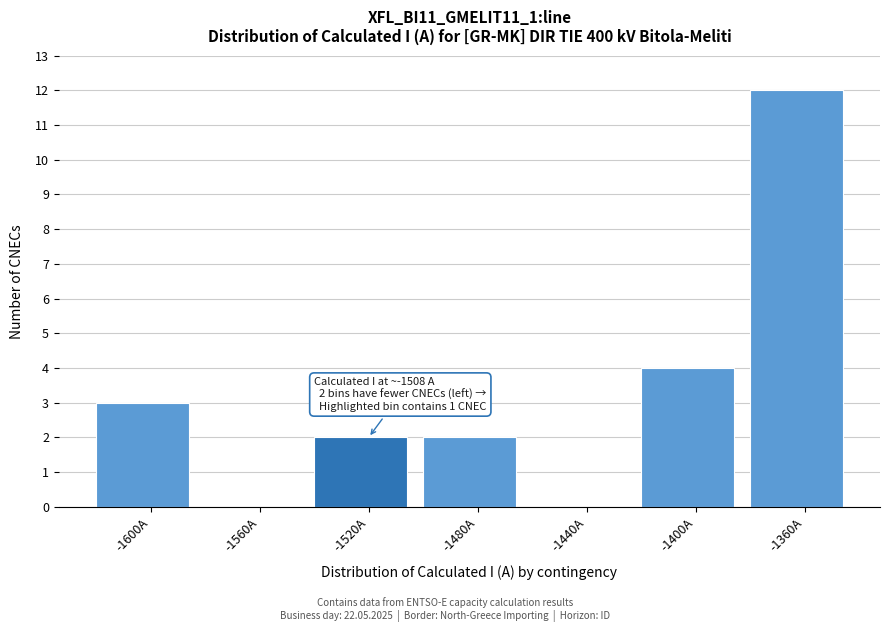

Reading right to left, list all the values displayed in this chart.

-1360A=12	-1400A=4	-1440A=0	-1480A=2	-1520A=2	-1560A=0	-1600A=3